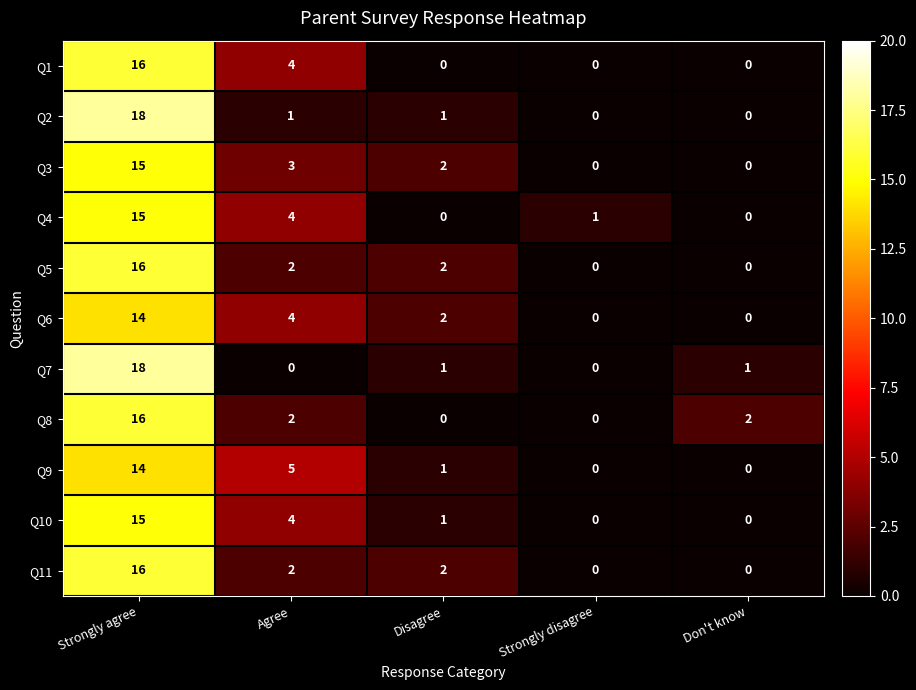

At which category does the chart reach its peak across all series?

Strongly agree